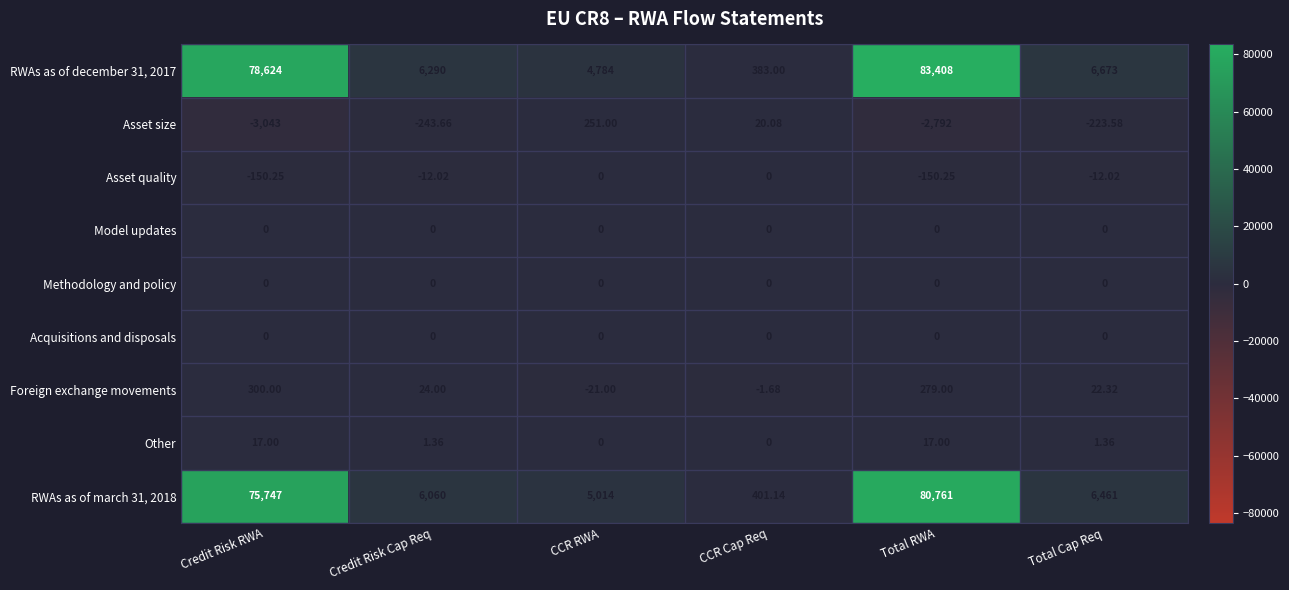

At which label does Asset quality first exceed -12?

CCR RWA